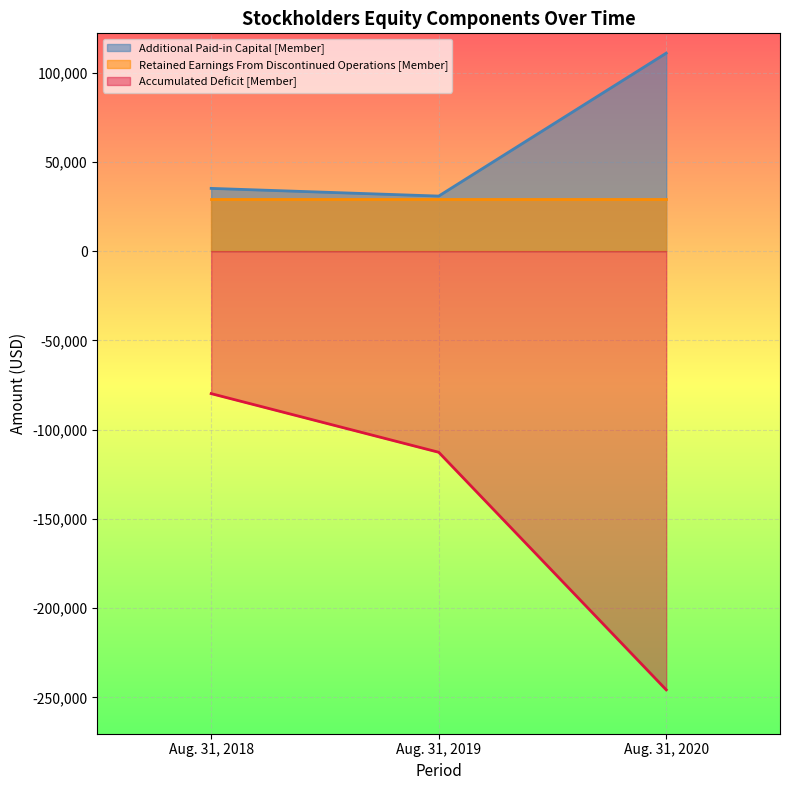

Does the chart display data point markers on the line(s)?

No